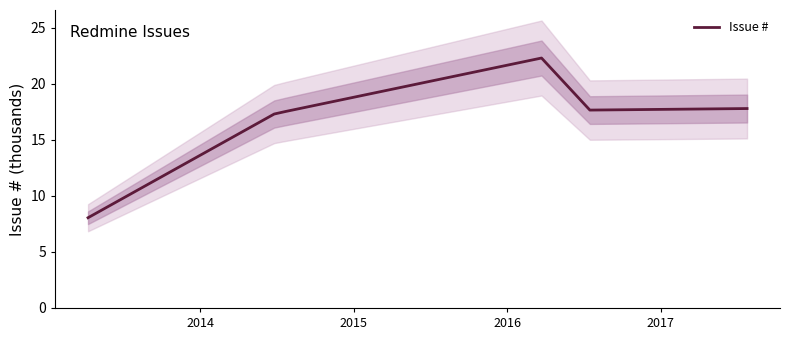

True or false: the data shows 23.0 at 2015.

False